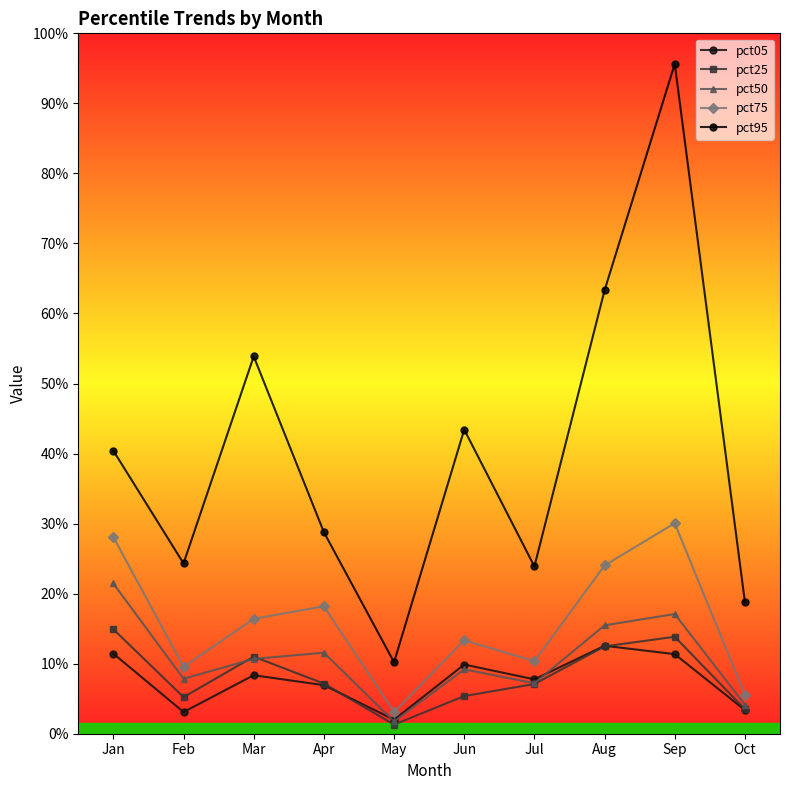

The pct75 series shows 0.1 at Apr. True or false?

False